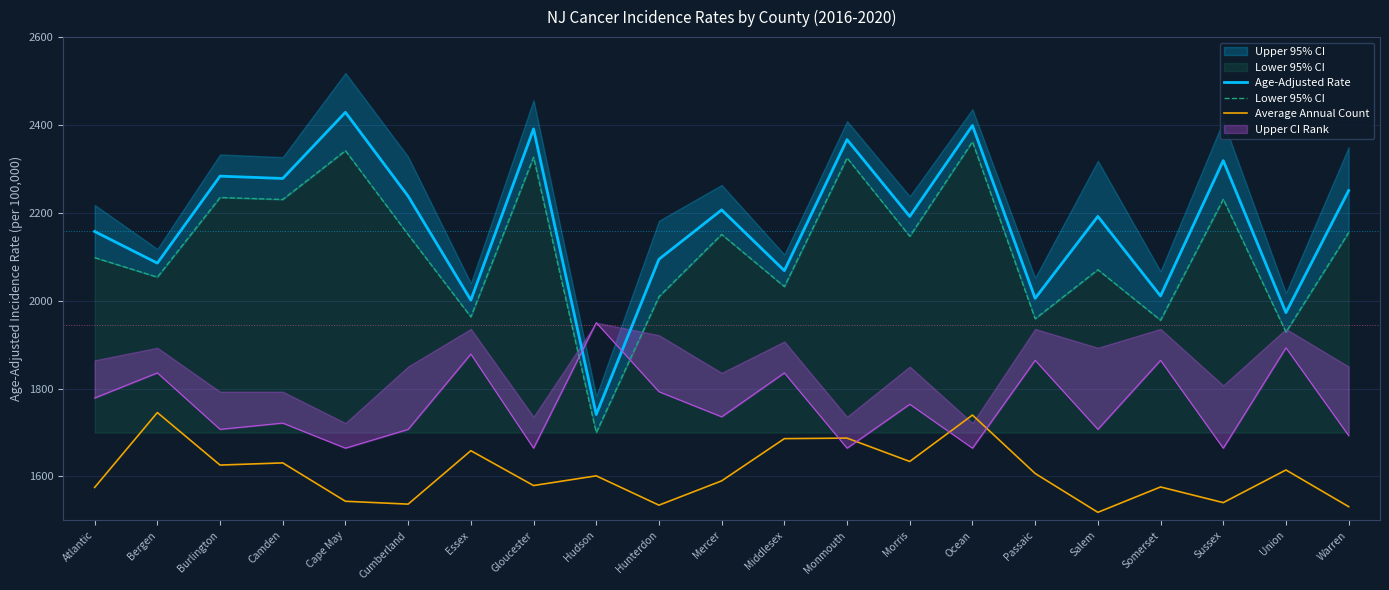

At which category is the sum across all series the highest?

Ocean